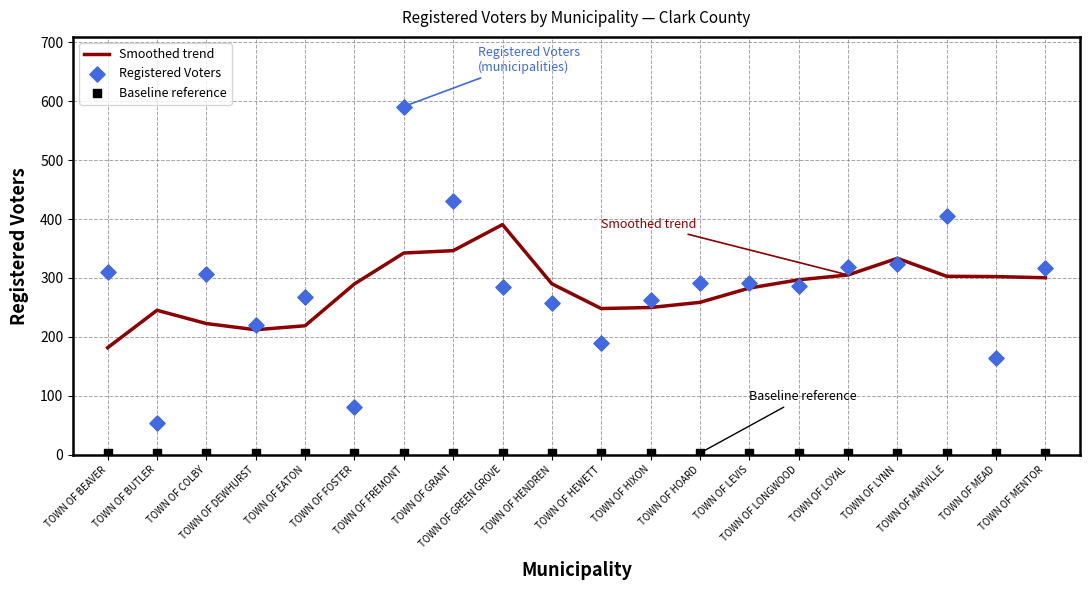

What are all the series names shown in the legend?

Smoothed trend, Registered Voters, Baseline reference